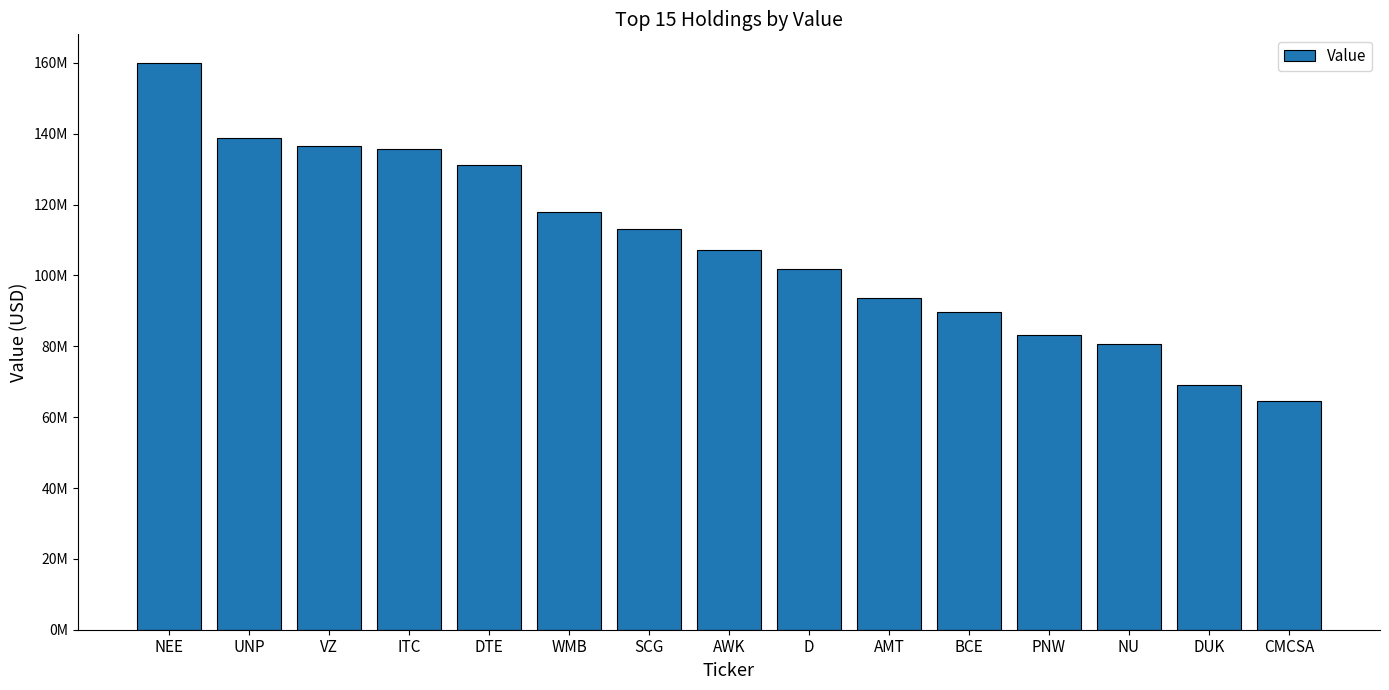

Does the chart contain any negative values?

No